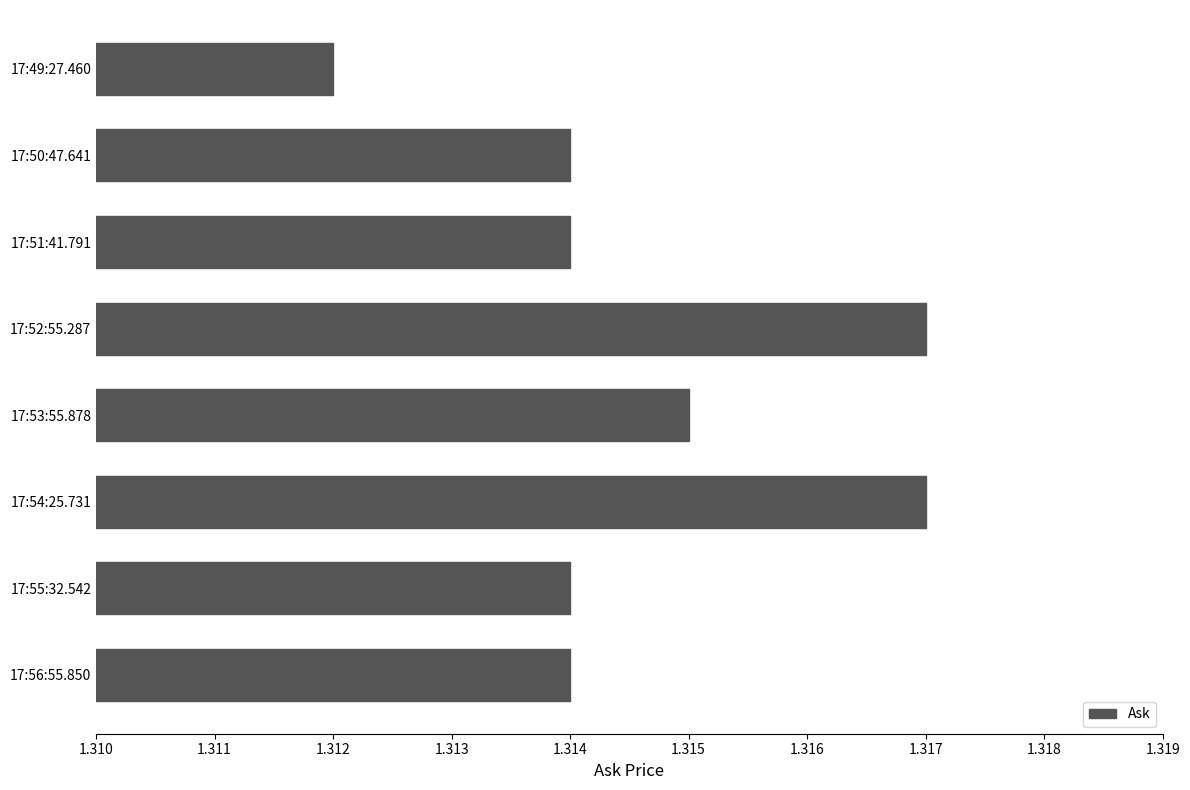

Which label corresponds to the smallest value in the chart?

17:49:27.460